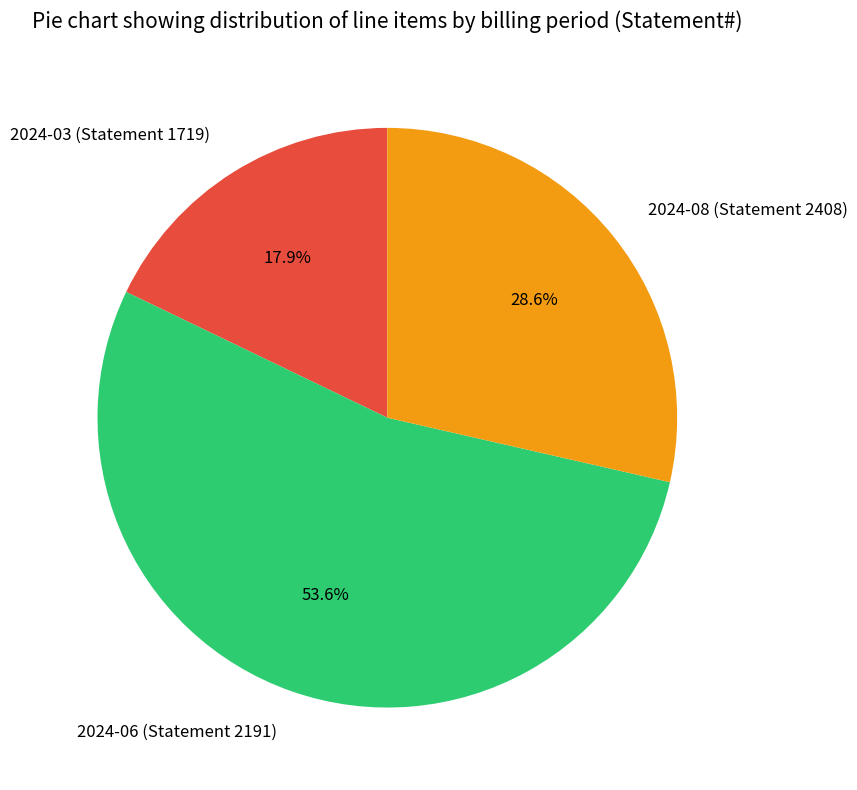

Is there any slice that represents more than half of the pie?

Yes